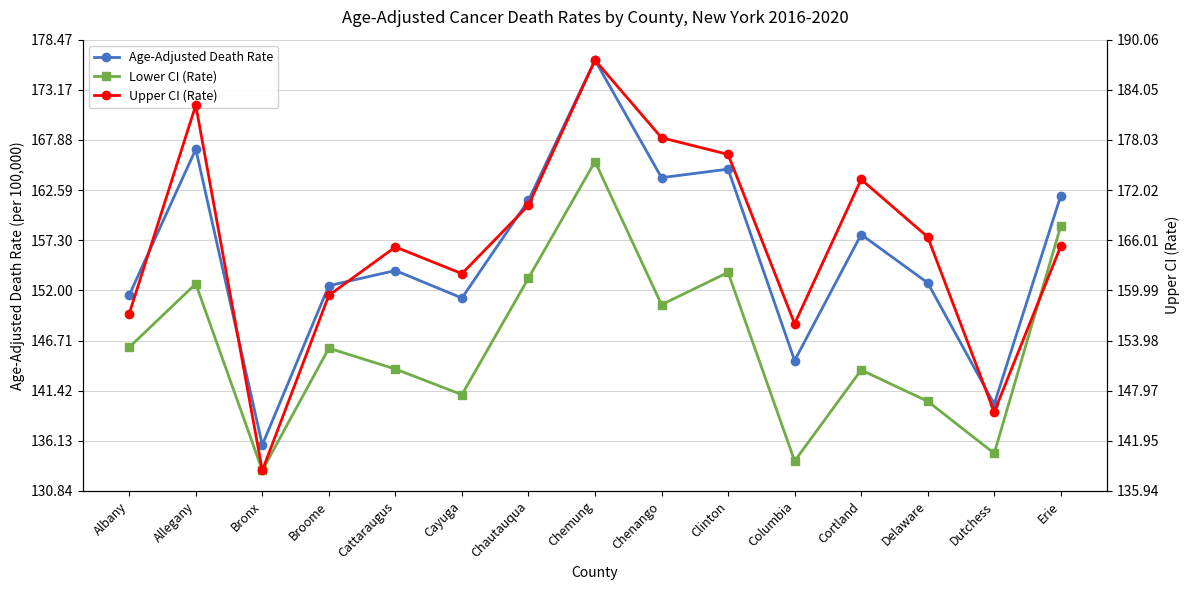

True or false: Age-Adjusted Death Rate and Lower CI (Rate) intersect in this chart.

False